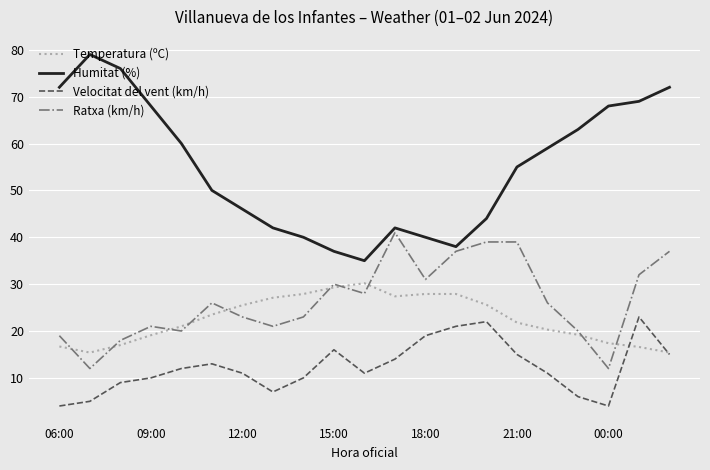

What is the minimum value shown in the chart?

4.0